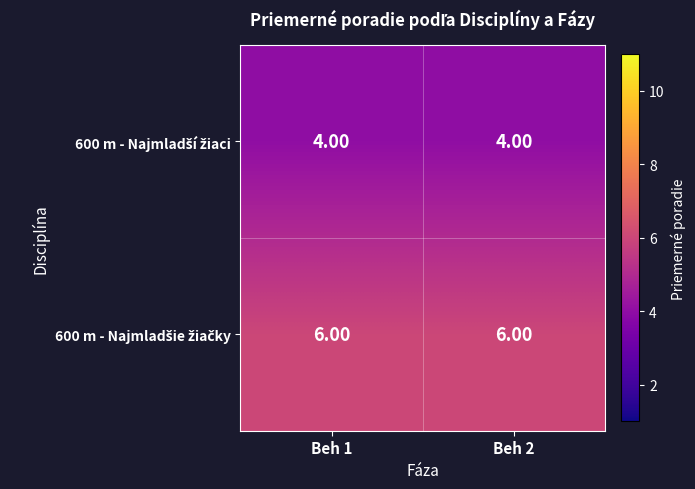

At how many categories does at least one series exceed 4?

2